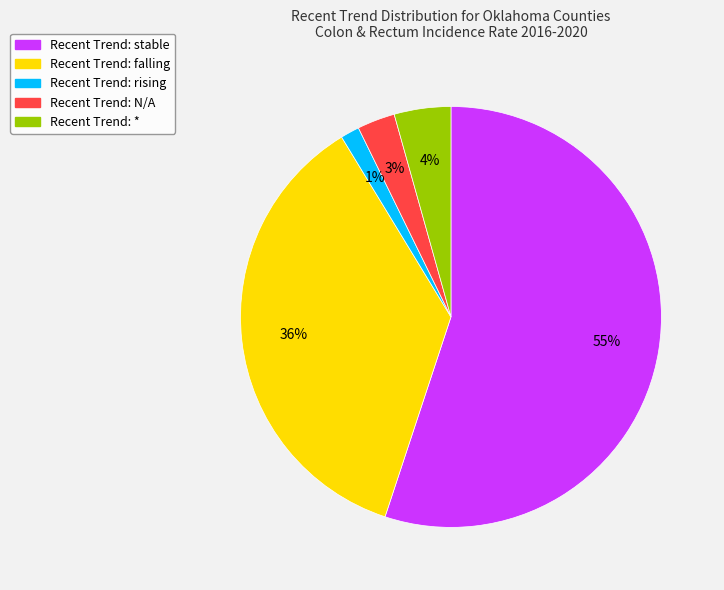

To the nearest percent, what is the average slice percentage?

20%